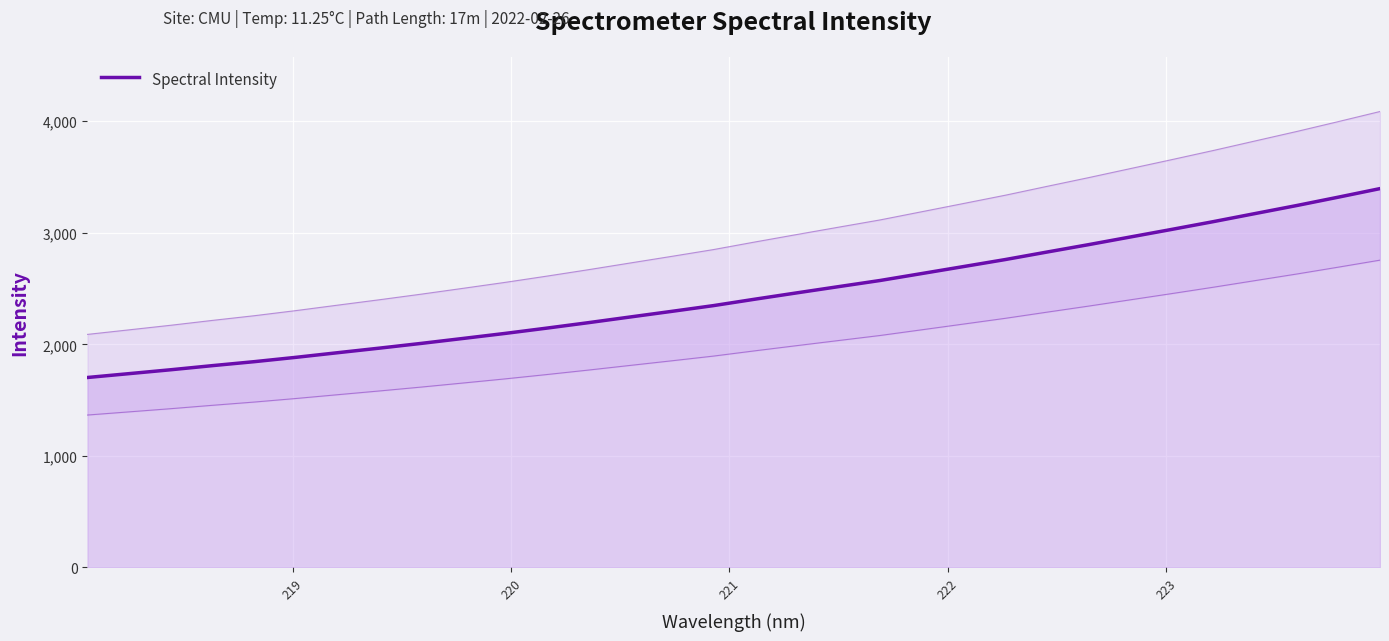

How many distinct data groups are displayed?

1